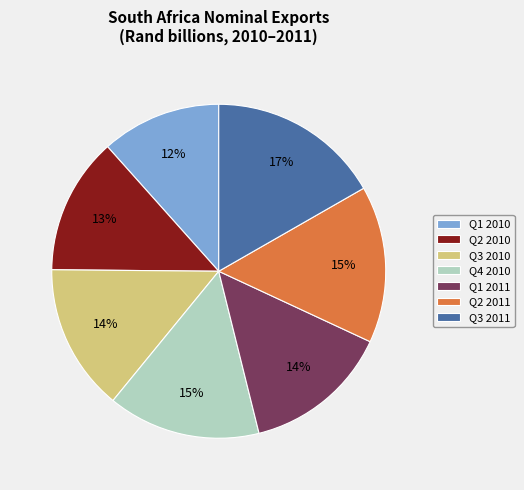

Combined, do Q1 2011 and Q3 2011 account for over 50%?

No